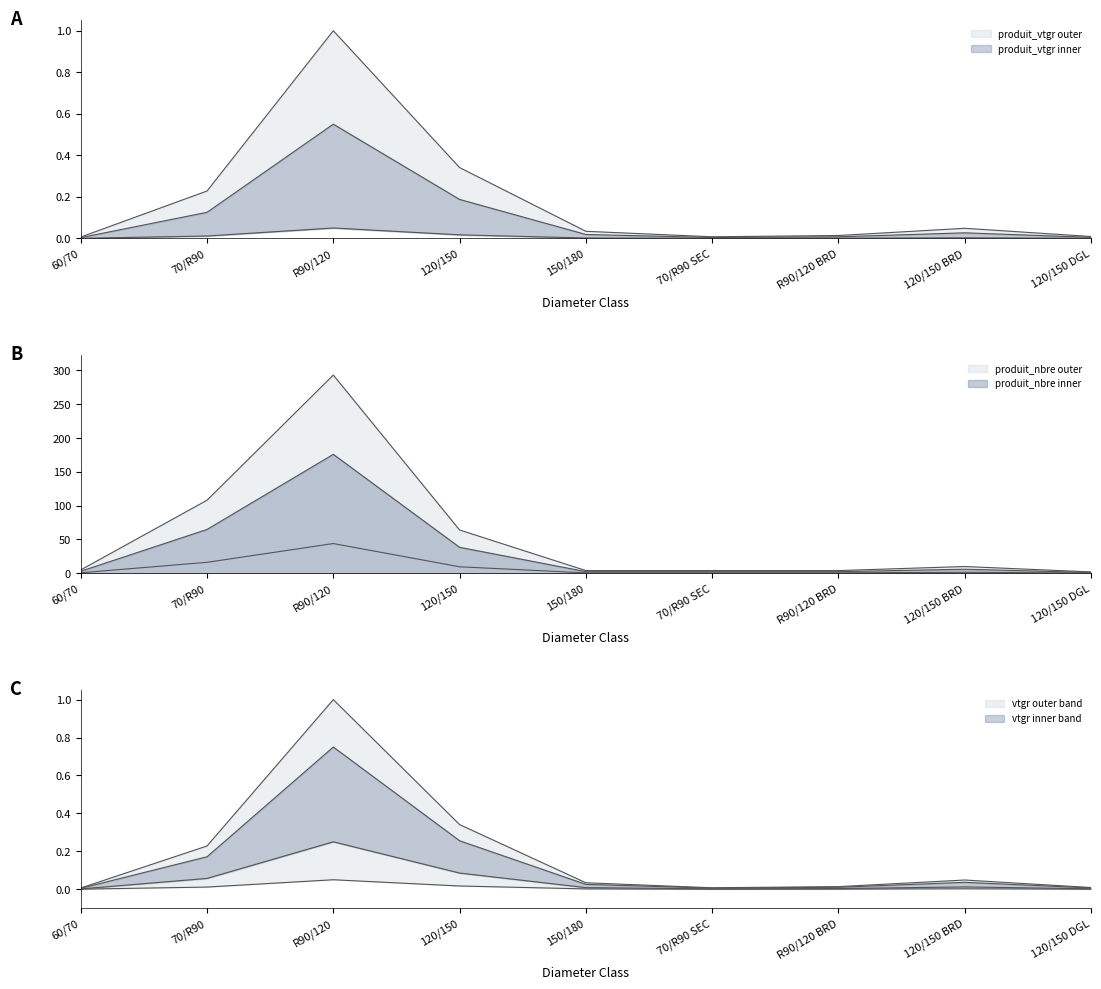

The produit_nbre series shows 64.0 at 120/150. True or false?

True